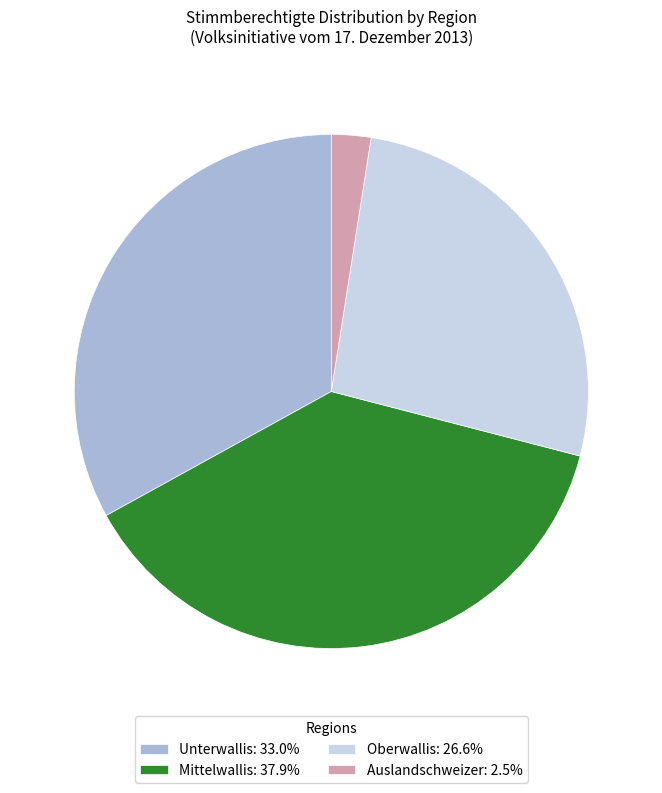

How many slices are in this pie chart?

4